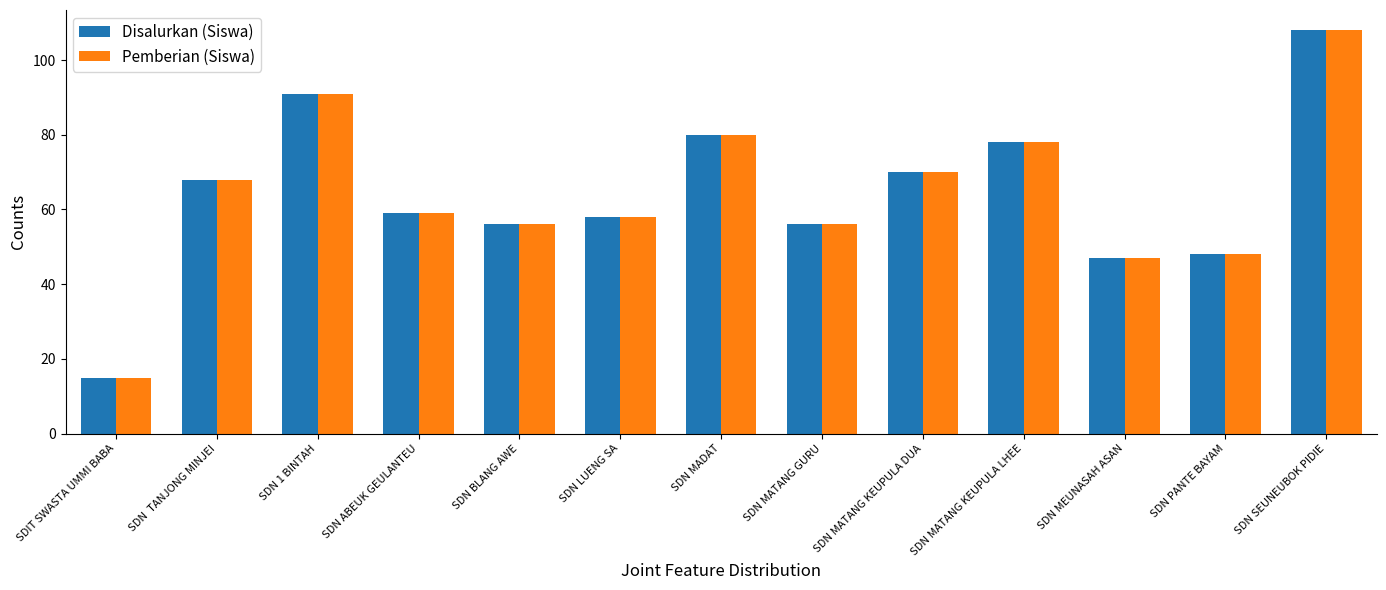

Reading left to right, what are all the values shown in this chart?

Disalurkan (Siswa): SDIT SWASTA UMMI BABA=15	SDN  TANJONG MINJEI=68	SDN 1 BINTAH=91	SDN ABEUK GEULANTEU=59	SDN BLANG AWE=56	SDN LUENG SA=58	SDN MADAT=80	SDN MATANG GURU=56	SDN MATANG KEUPULA DUA=70	SDN MATANG KEUPULA LHEE=78	SDN MEUNASAH ASAN=47	SDN PANTE BAYAM=48	SDN SEUNEUBOK PIDIE=108
Pemberian (Siswa): SDIT SWASTA UMMI BABA=15	SDN  TANJONG MINJEI=68	SDN 1 BINTAH=91	SDN ABEUK GEULANTEU=59	SDN BLANG AWE=56	SDN LUENG SA=58	SDN MADAT=80	SDN MATANG GURU=56	SDN MATANG KEUPULA DUA=70	SDN MATANG KEUPULA LHEE=78	SDN MEUNASAH ASAN=47	SDN PANTE BAYAM=48	SDN SEUNEUBOK PIDIE=108